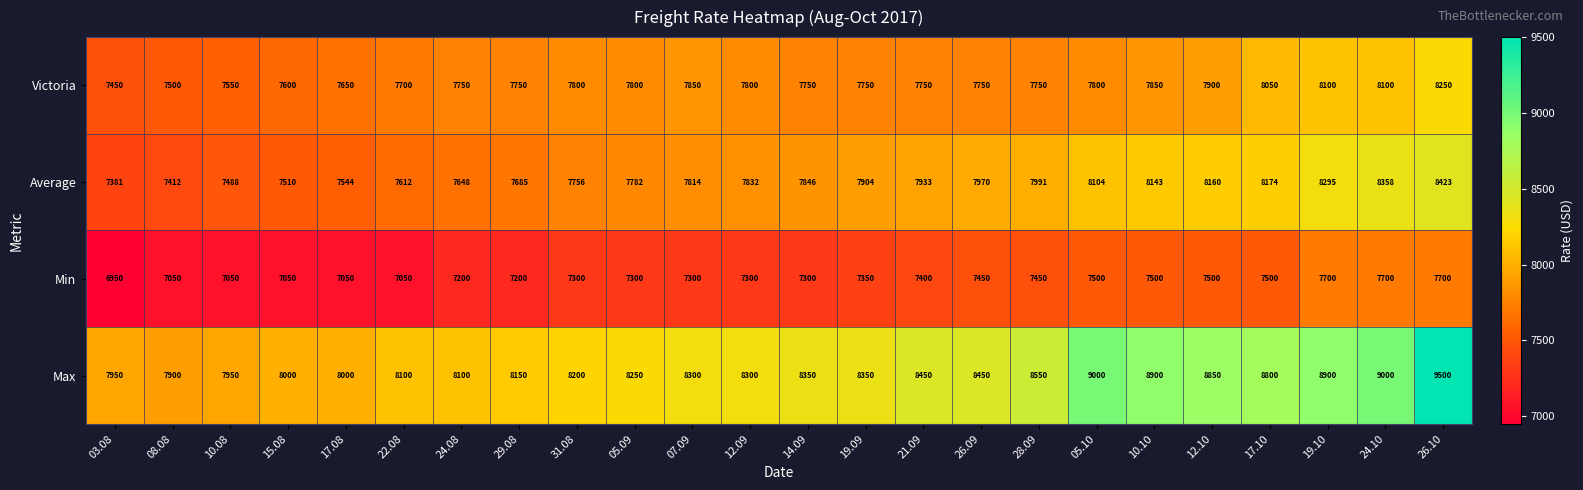

The Min series shows 10713 at 17.10. True or false?

False